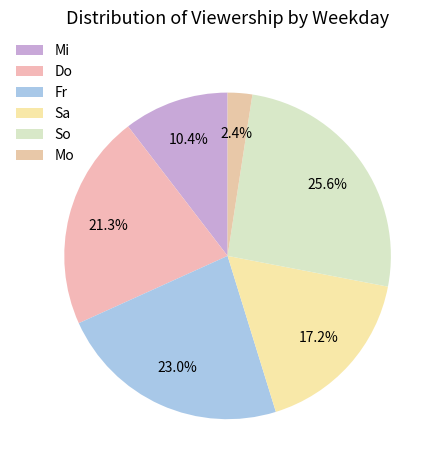

To the nearest percent, what percentage of the pie is So?

26%